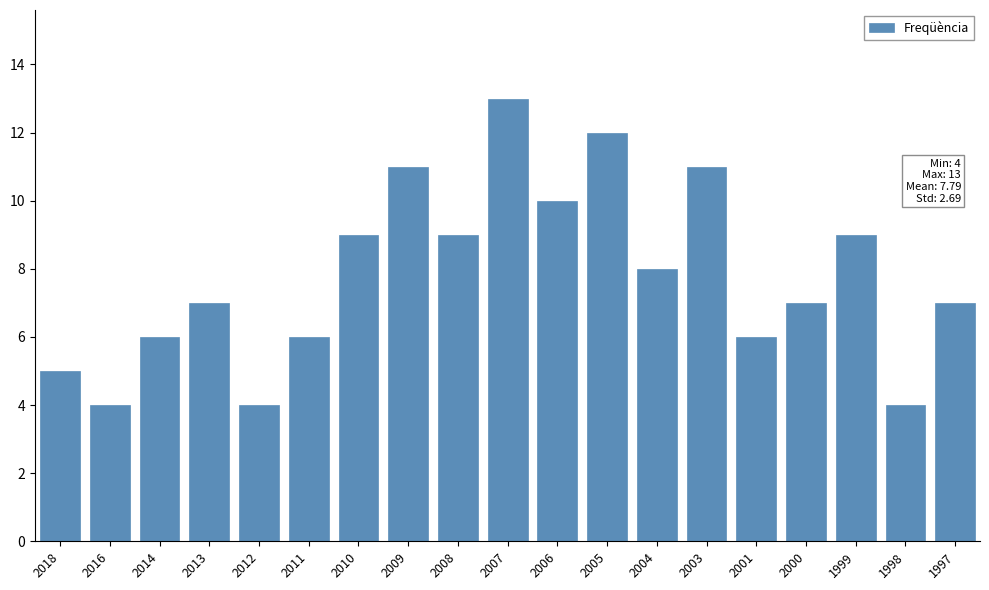

Reading left to right, extract all data points from this chart.

5	4	6	7	4	6	9	11	9	13	10	12	8	11	6	7	9	4	7